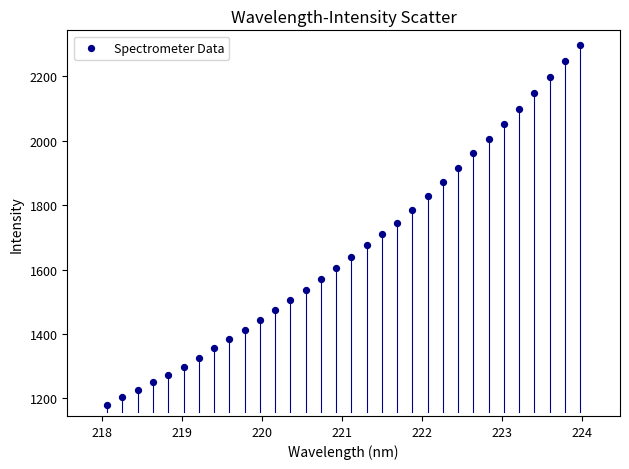

What is the range of X values (max minus min)?

5.9